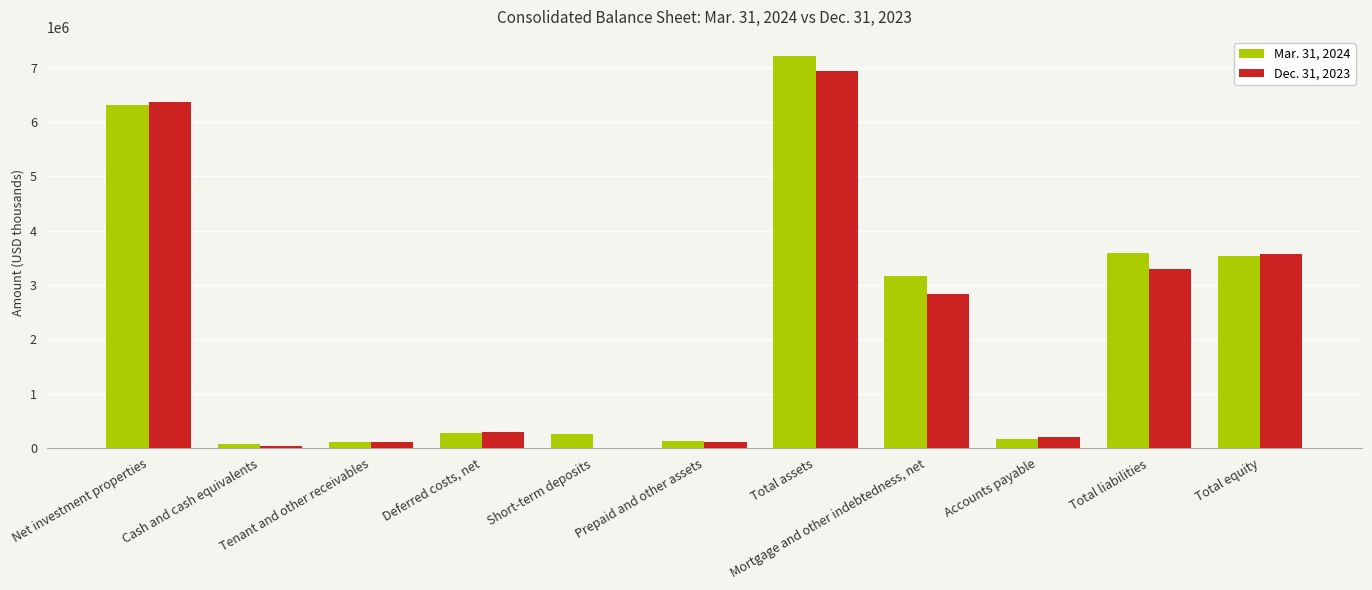

Are the bars grouped side by side (vs. stacked)?

Yes